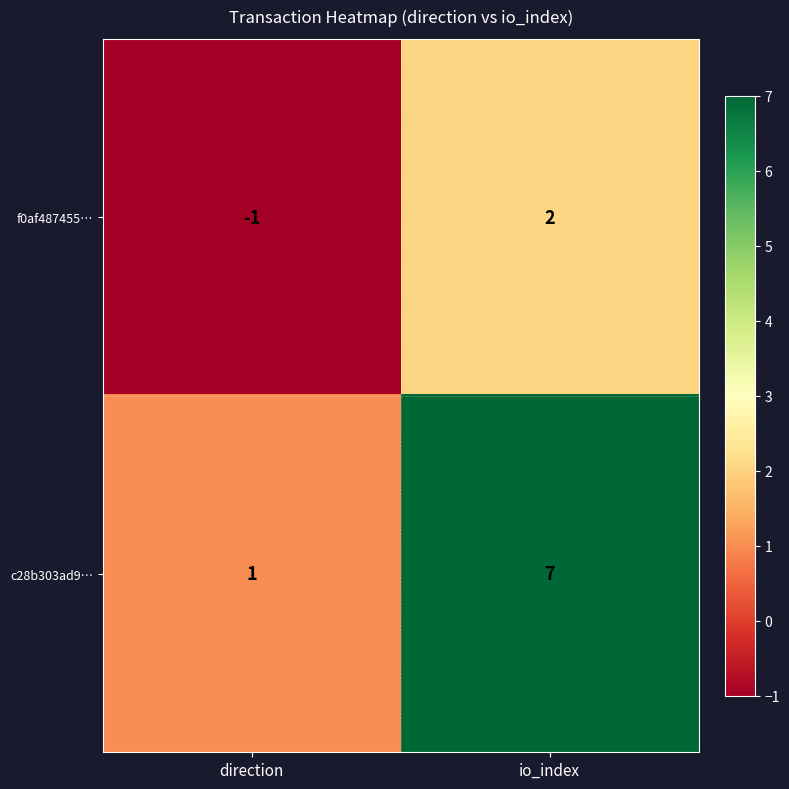

What is the difference between the highest and lowest values at io_index?

5